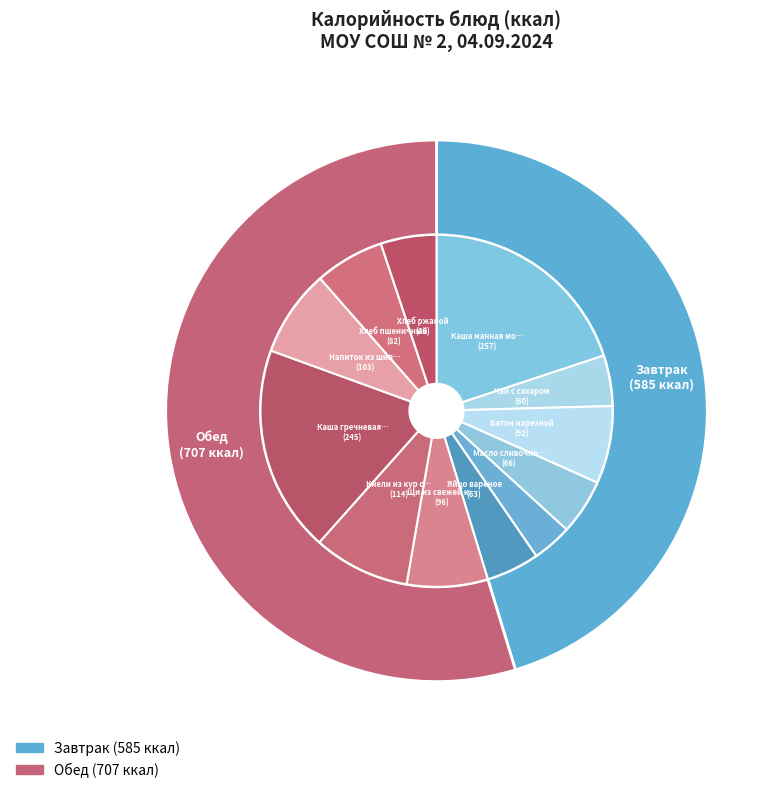

What percentage do Сыр твердый порциями and Кнели из кур с рисом together represent?

12.5%